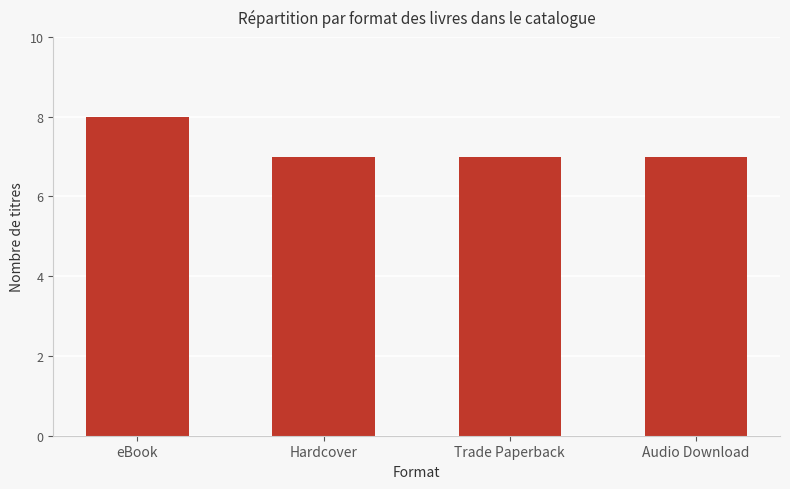

What is the label of the 3rd bar from the left?

Trade Paperback